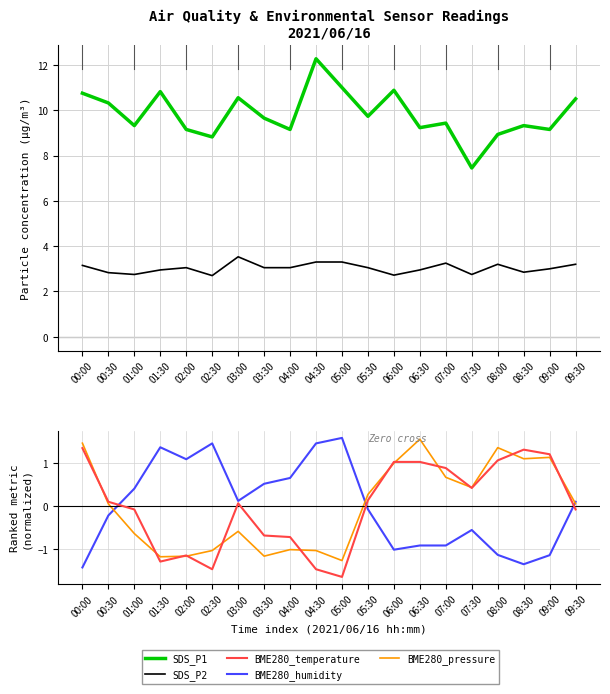

True or false: SDS_P1 and SDS_P2 intersect in this chart.

False